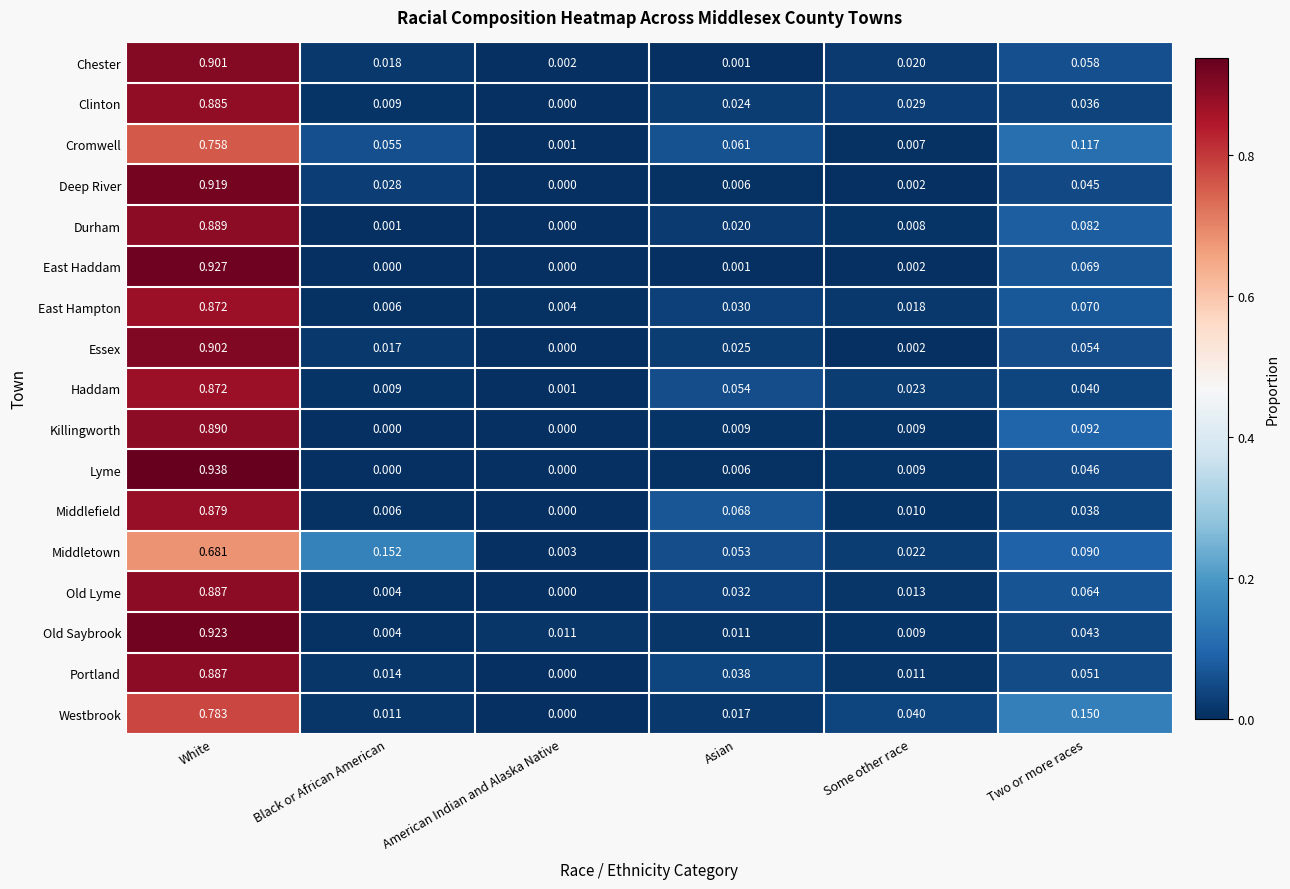

Between White and Two or more races, which series saw the biggest shift?

Lyme